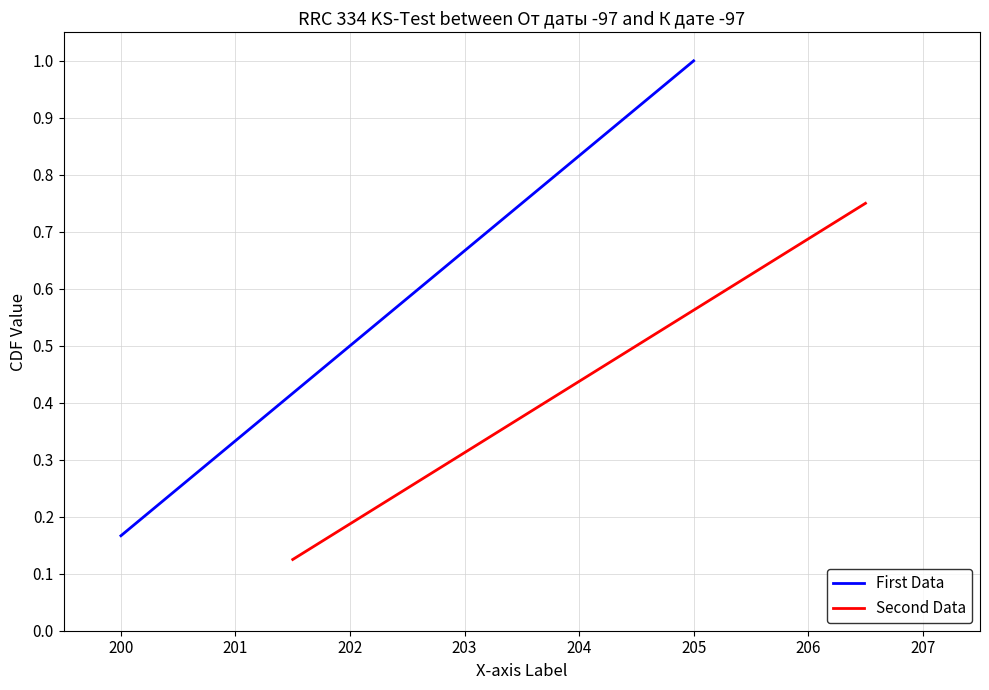

True or false: First Data and Second Data cross at least once.

False